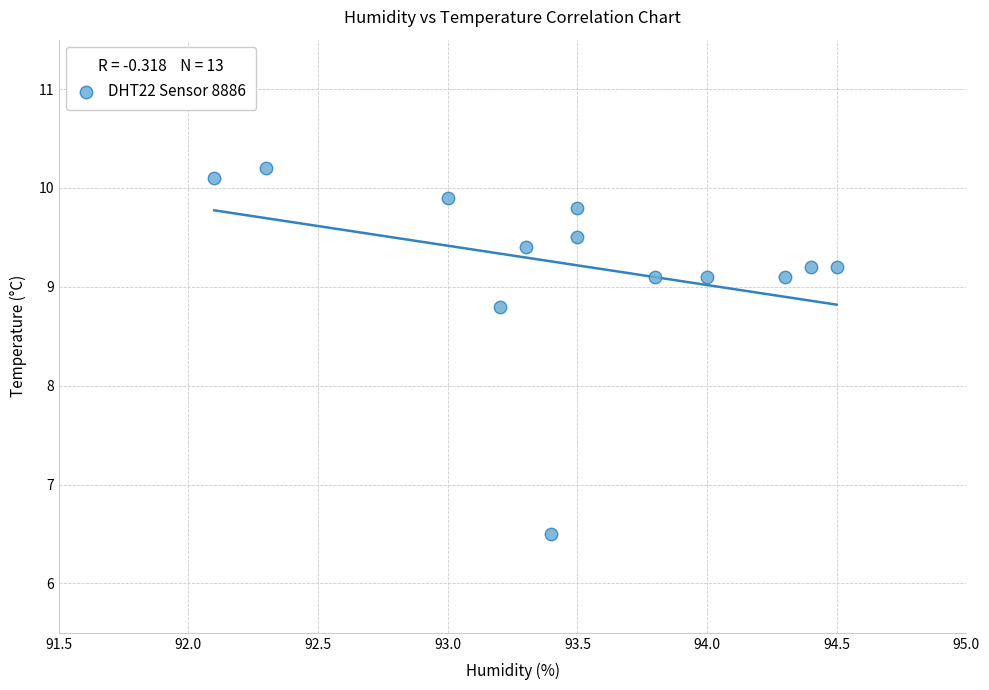

What Y value in the scatter plot is closest to 8?

8.8